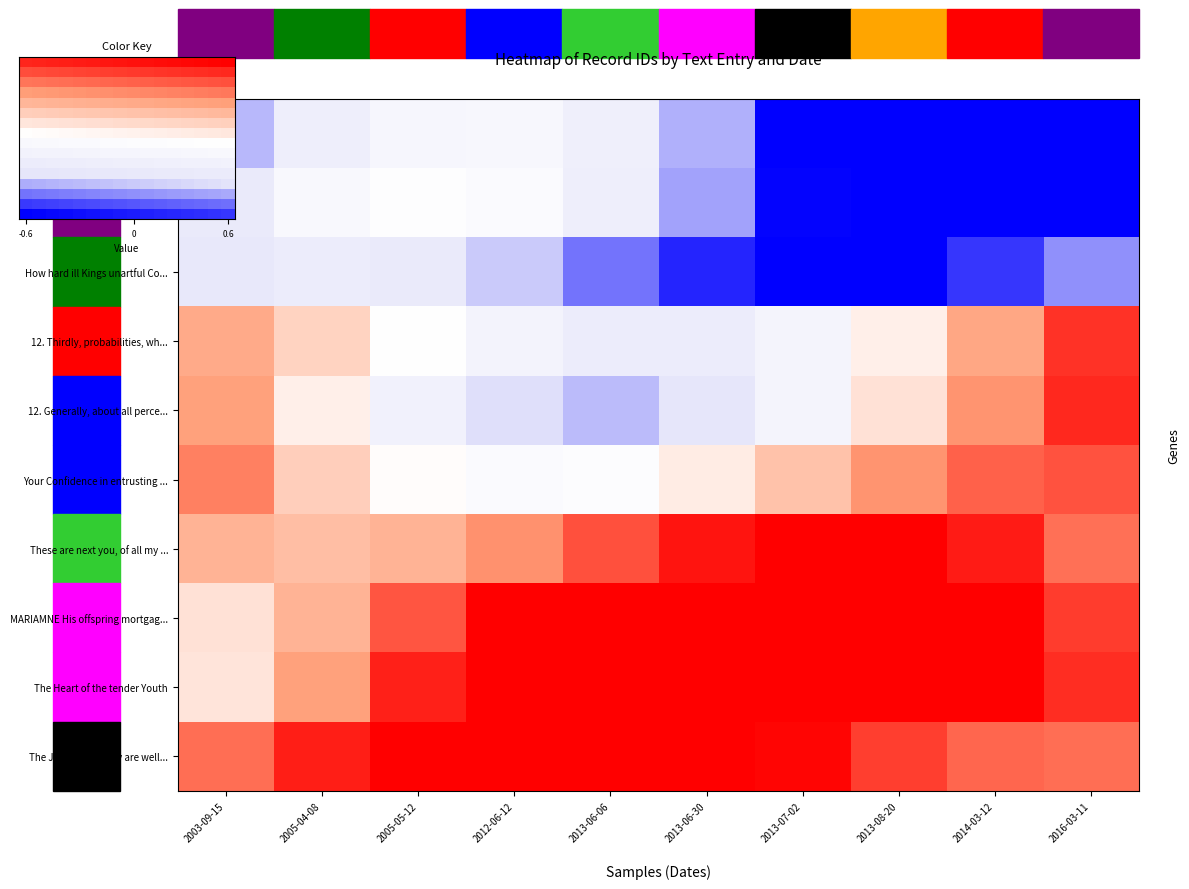

What is the spread (max minus min) of values at 12?

0.9